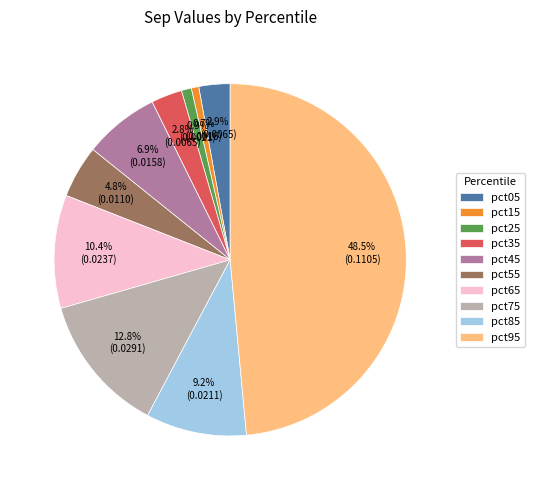

What portion of the pie excludes pct45?

93.1%